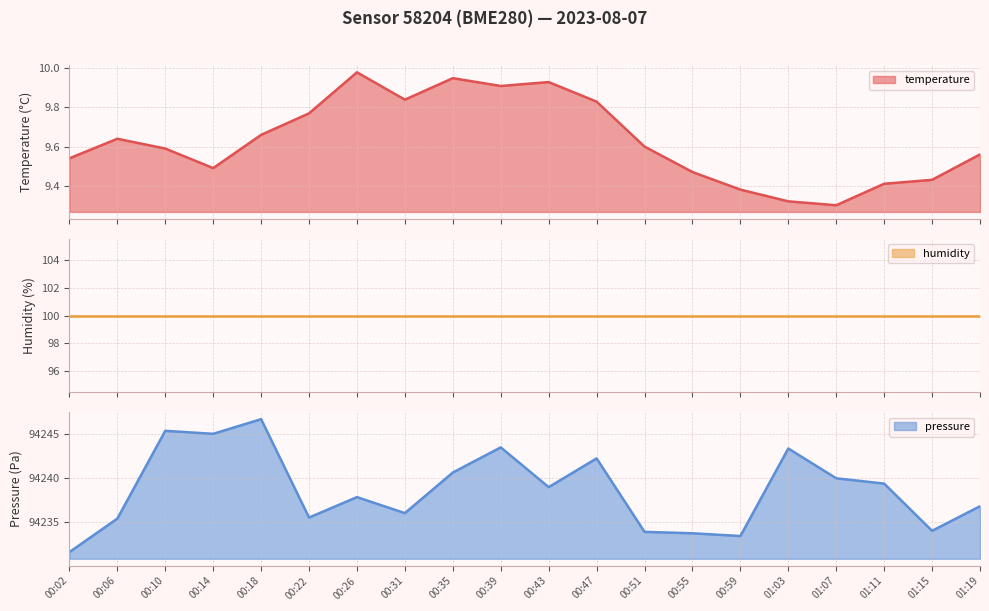

At which label does pressure first exceed 94238?

00:10